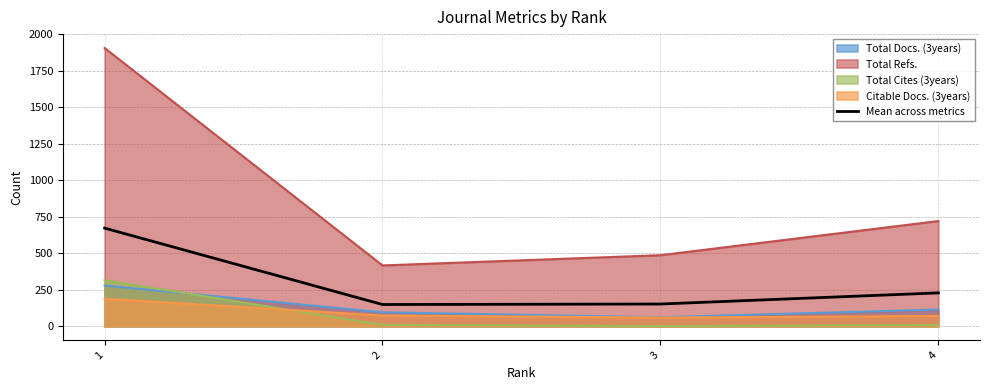

List the labels in order of value, largest first.

1, 4, 3, 2